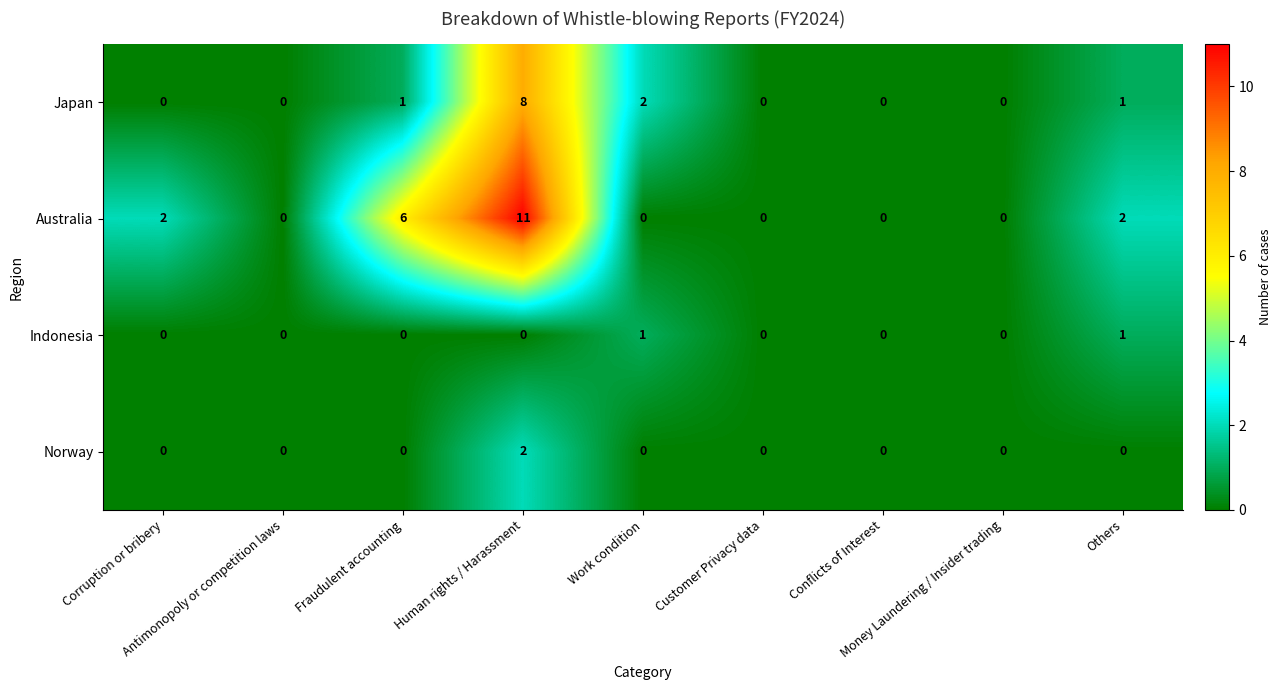

At which category does the chart reach its peak across all series?

Human rights / Harassment